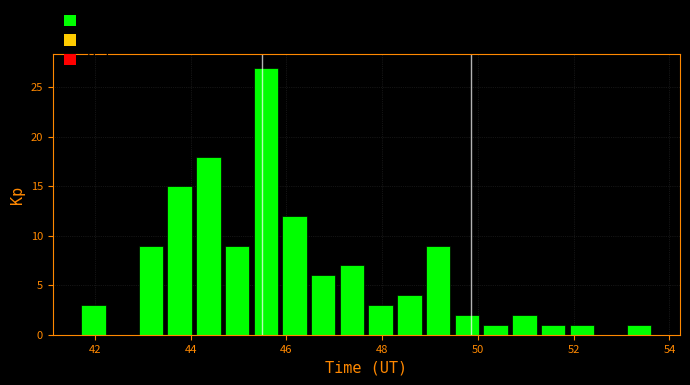

Read against the x-axis, roughly where is the centre of the tallest bar?

45.6